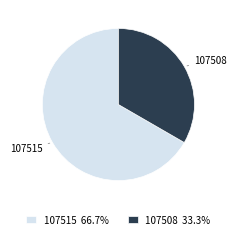

Is the sum of 107515 and 107508 greater than half?

Yes